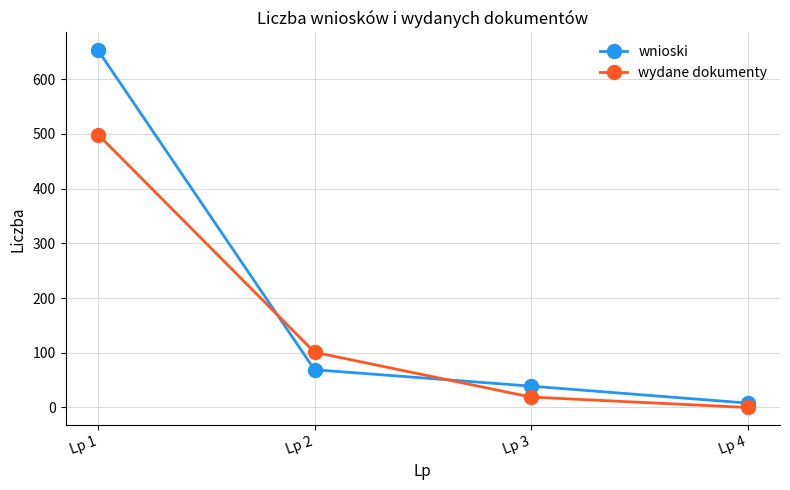

List the series in order of their peak value, lowest first.

wydane dokumenty, wnioski